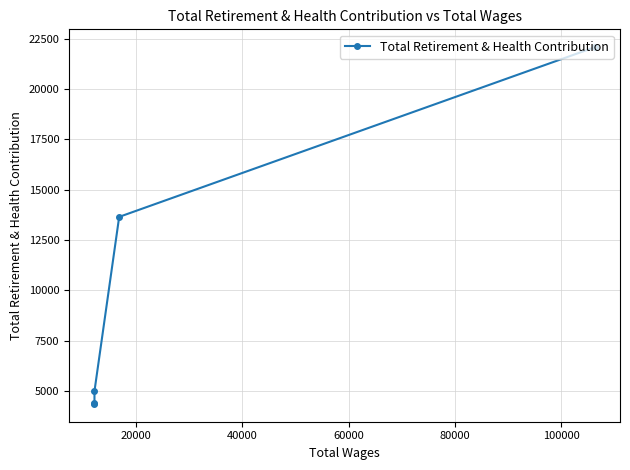

What is the change in value from 0 to 40000?

-17071